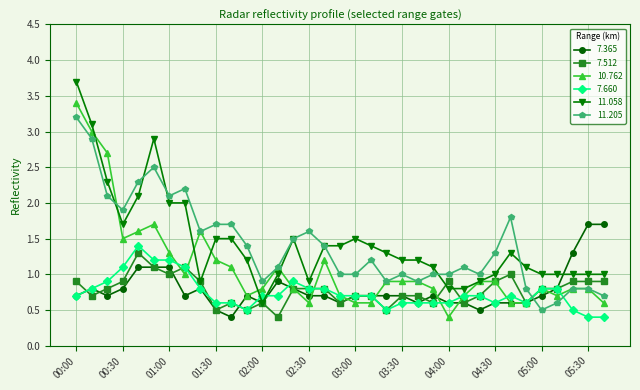

What is the sum of all 7.660 values?

26.0